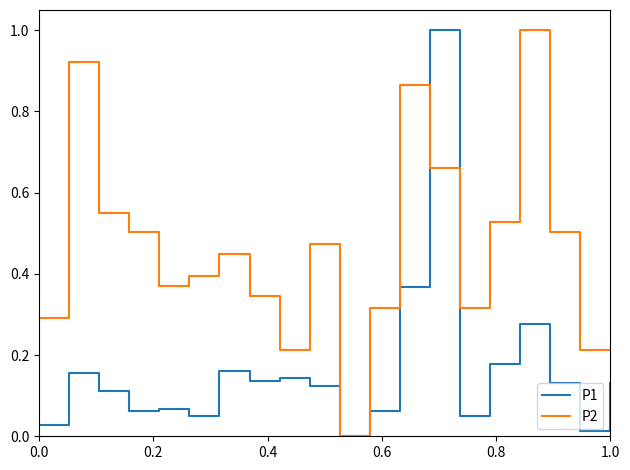

Which series has the largest total across all categories?

P2